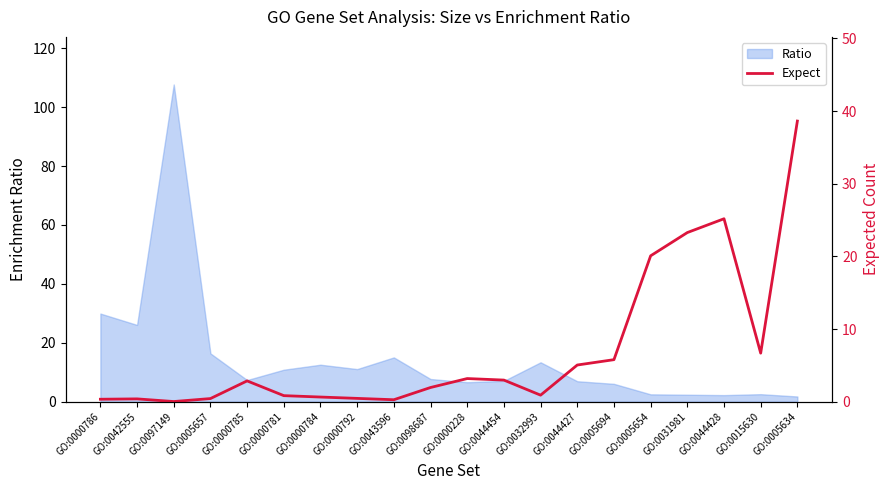

The value of Ratio at GO:0005694 is 6.1. True or false?

True